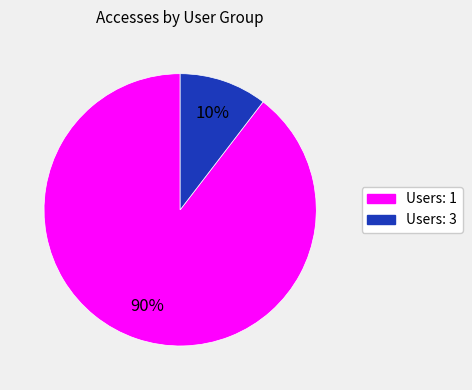

To the nearest percent, what is the average slice percentage?

50%